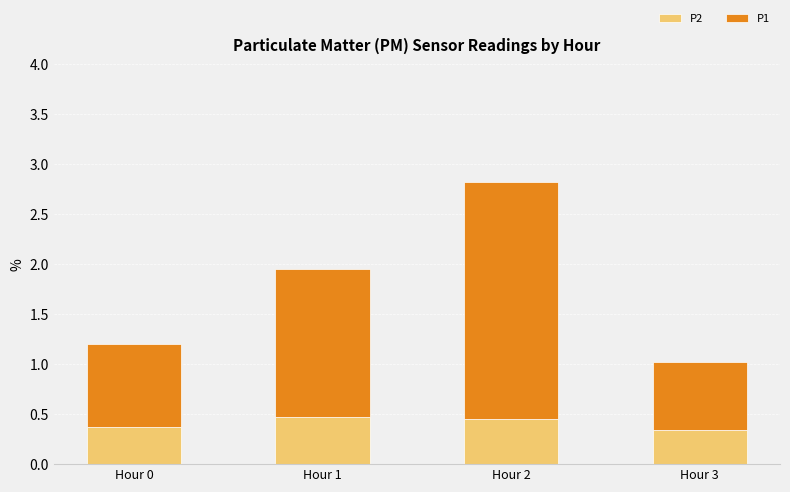

How many P2 values are between 0 and 1?

4